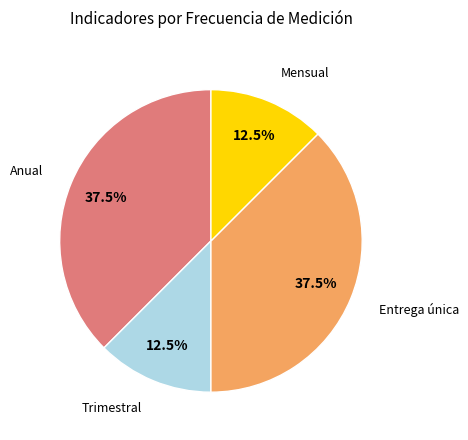

Does any single category account for the majority?

No